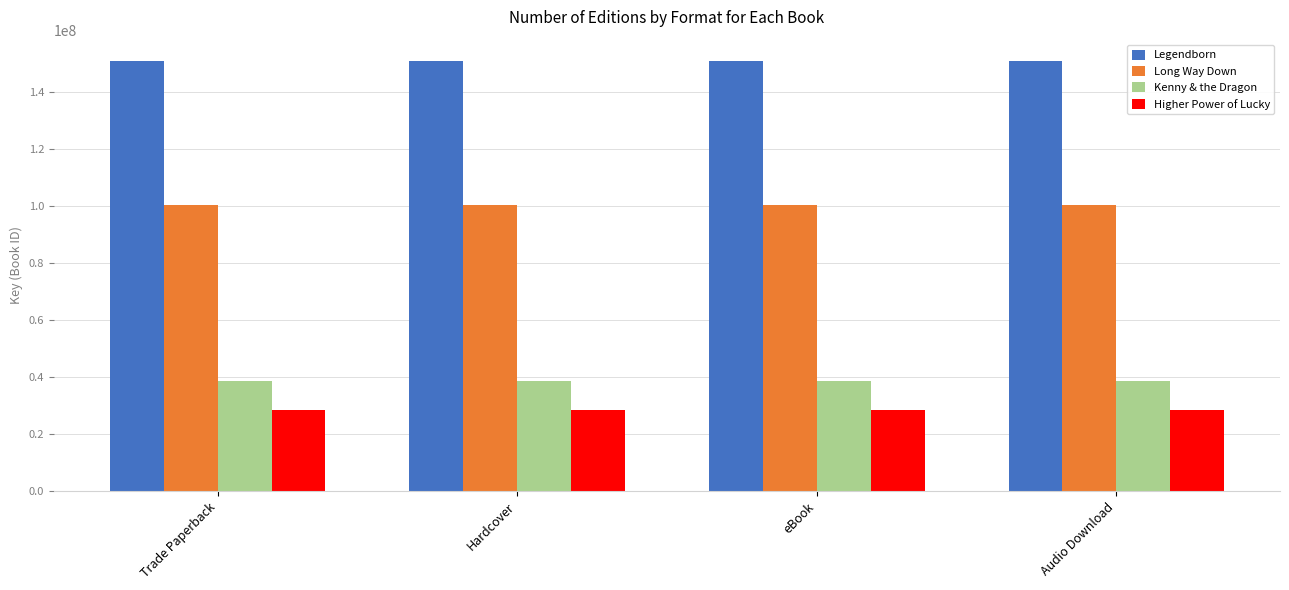

Reading left to right, what are all the values shown in this chart?

Legendborn: 150878518	150878518	150878518	150878518
Long Way Down: 100356512	100356512	100356512	100356512
Kenny & the Dragon: 38497772	38497772	38497772	38497772
Higher Power of Lucky: 28434377	28434377	28434377	28434377